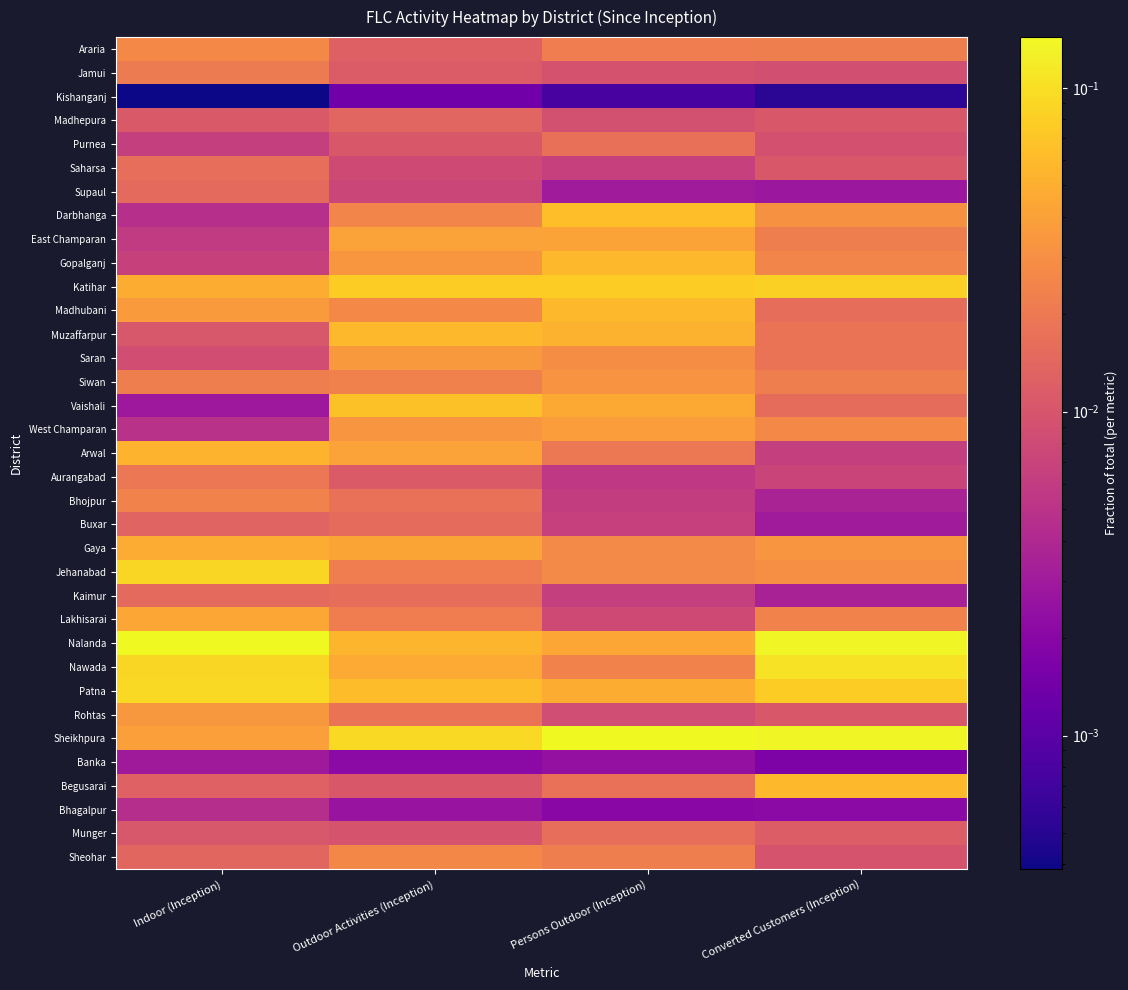

At how many categories does at least one series exceed 0?

4